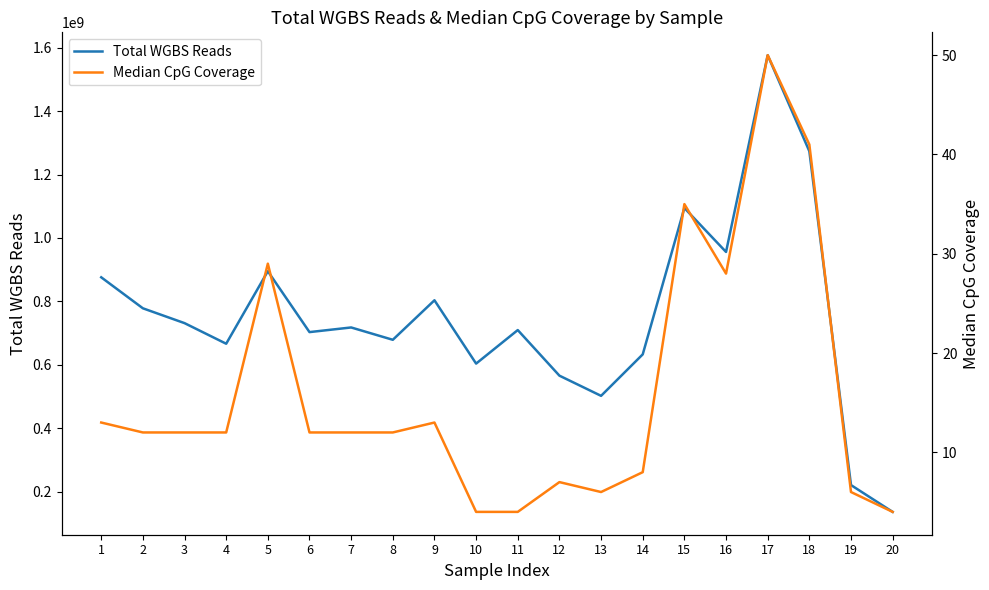

What are all the series names shown in the legend?

Total WGBS Reads, Median CpG Coverage